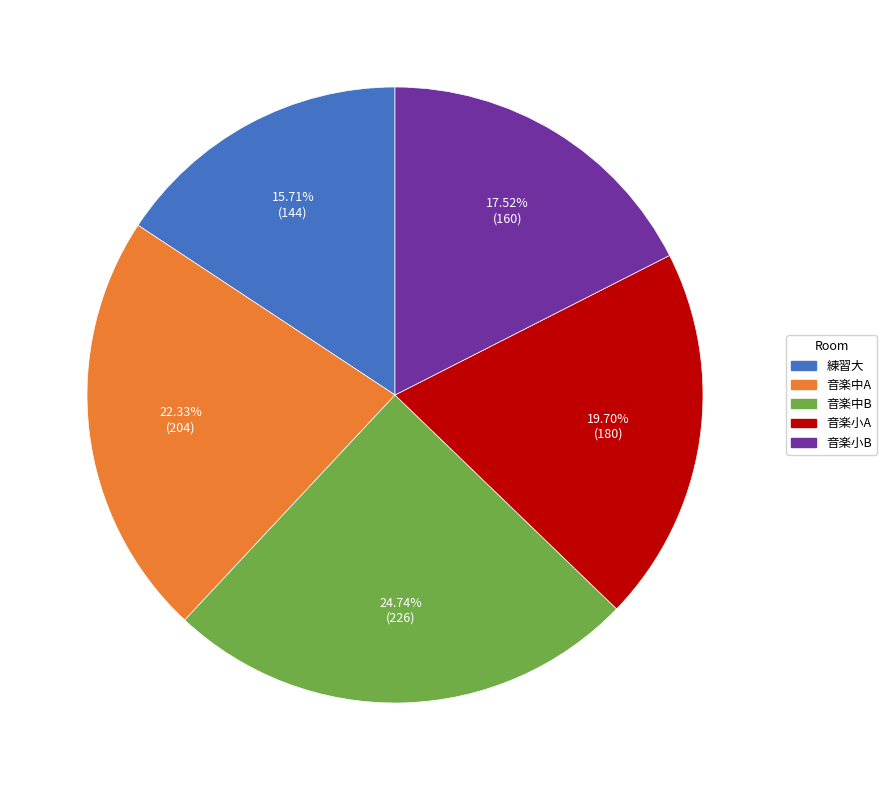

To the nearest percent, what percentage of the pie is 音楽中B?

25%